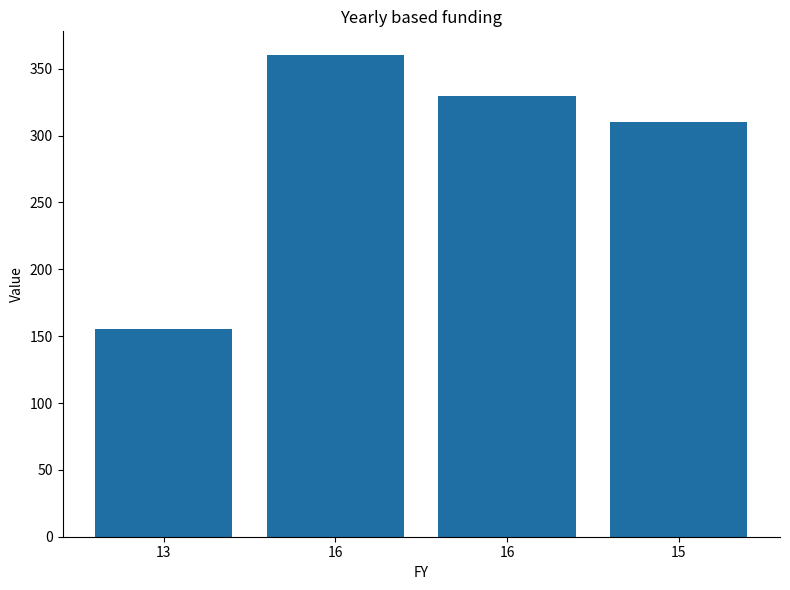

How many distinct data groups are displayed?

1